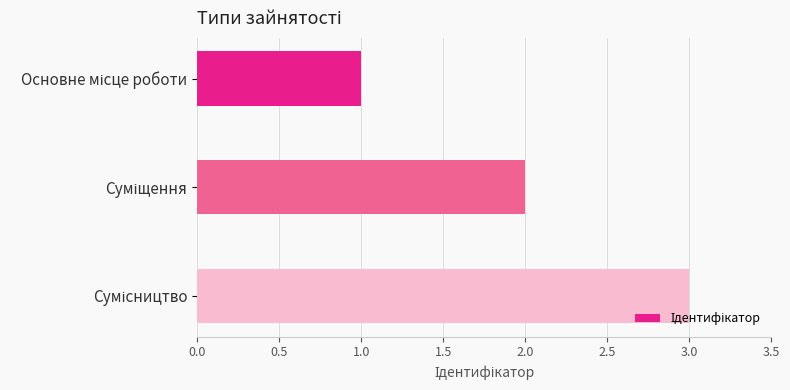

What is the sum of all values?

6